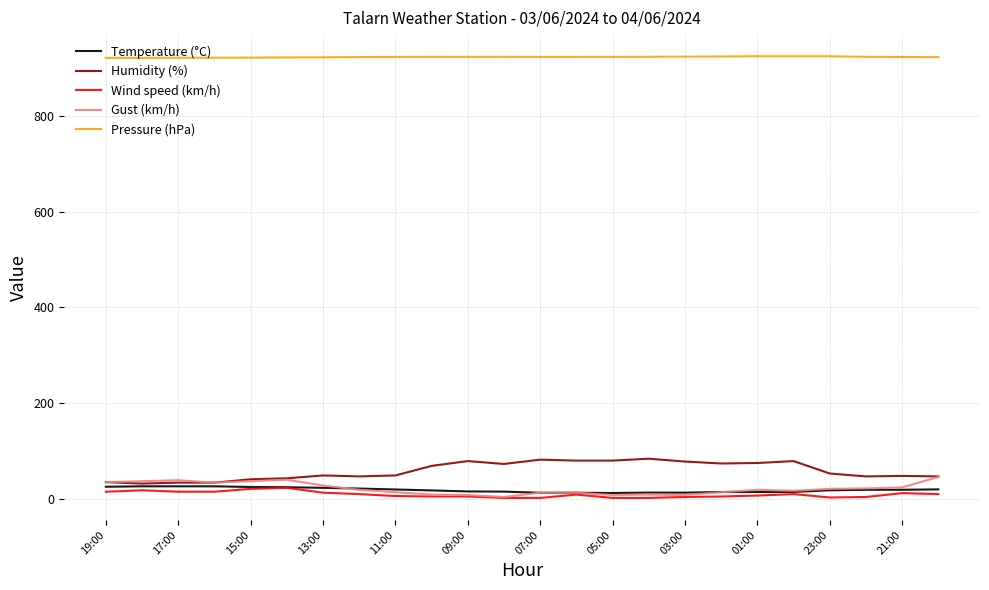

What is the minimum value for Pressure (hPa)?

921.3